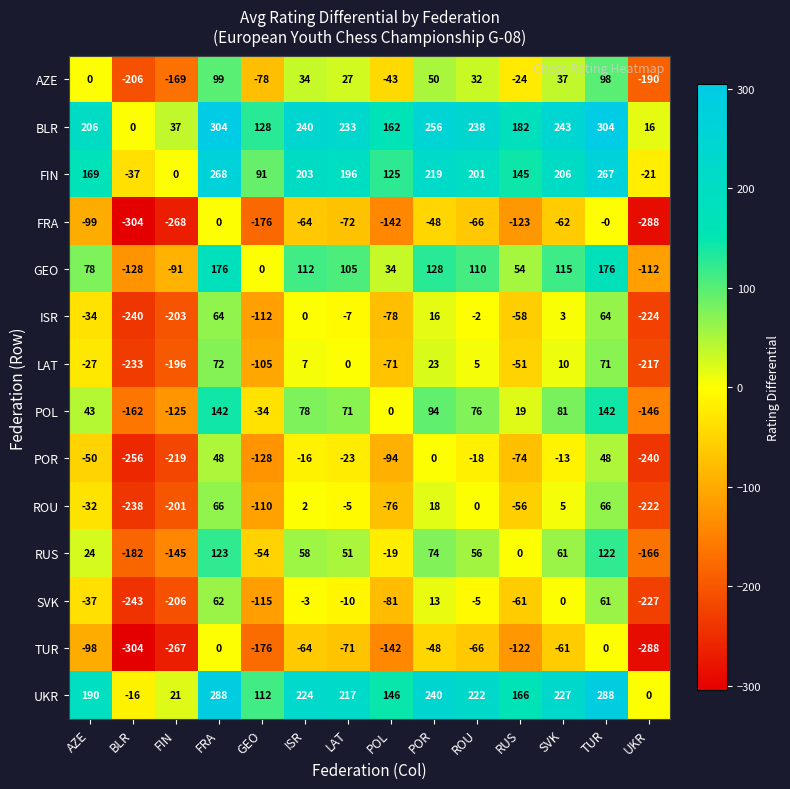

Rank the series at AZE from highest to lowest value.

BLR, UKR, FIN, GEO, POL, RUS, AZE, LAT, ROU, ISR, SVK, POR, TUR, FRA